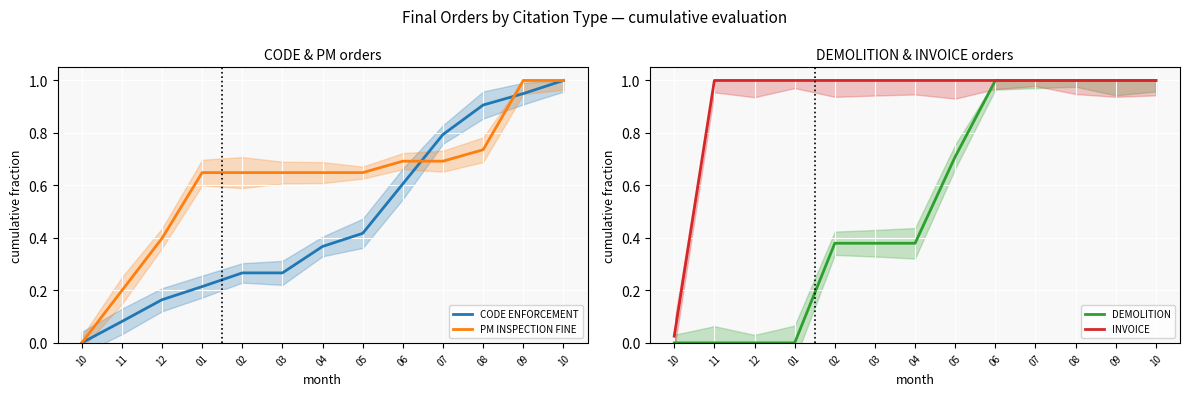

Is it true that PM INSPECTION FINE equals 0.7 at 07?

True